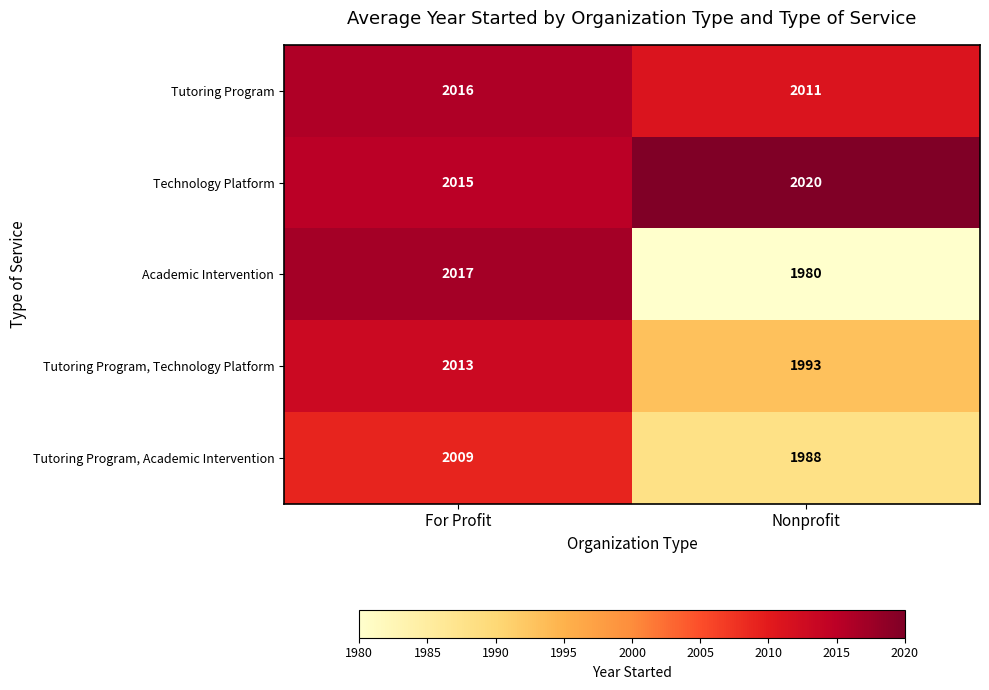

What is the spread (max minus min) of values at For Profit?

8